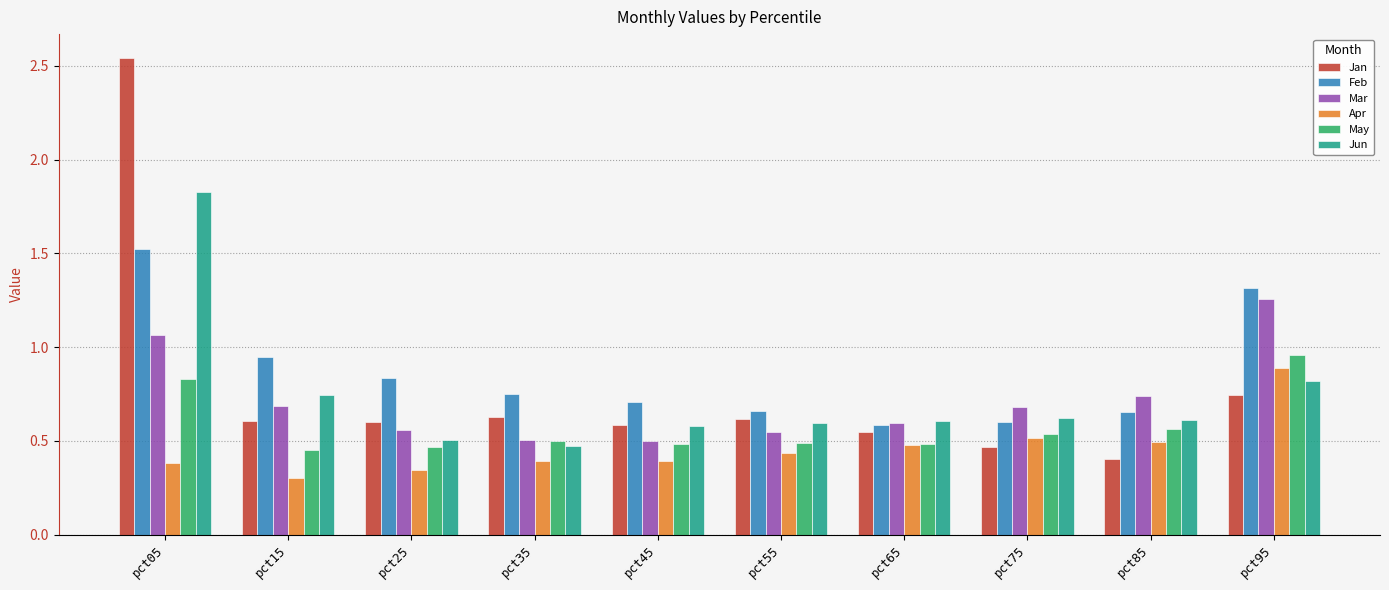

How many series are shown in this chart?

6